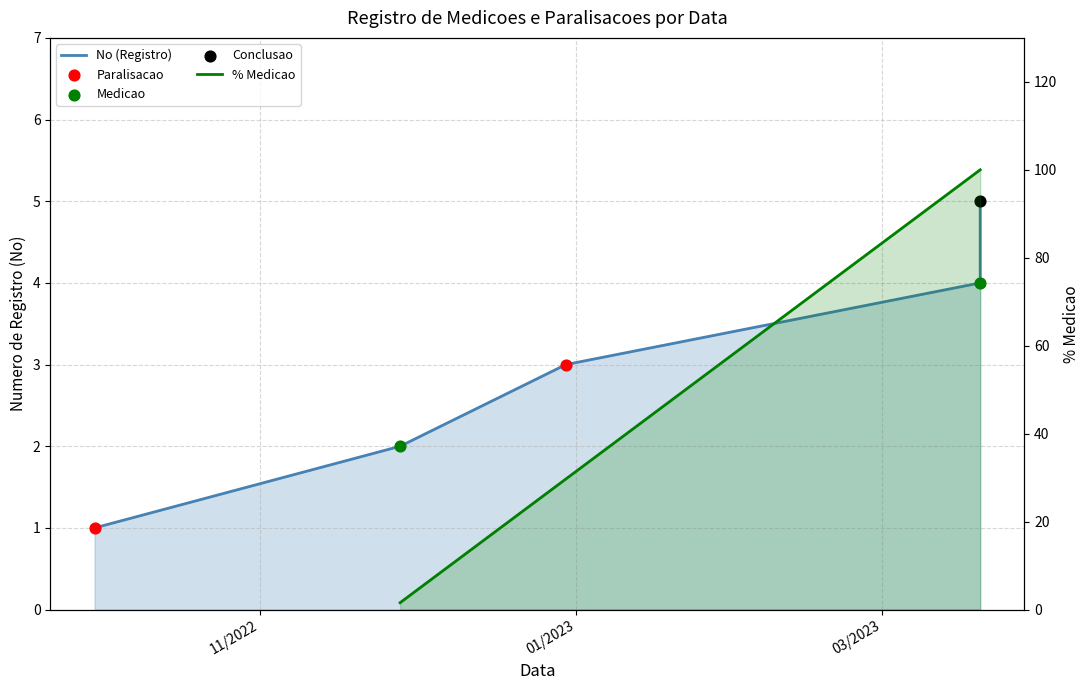

What is the change in value from 20/03/2023 to 20/03/2023?

+1